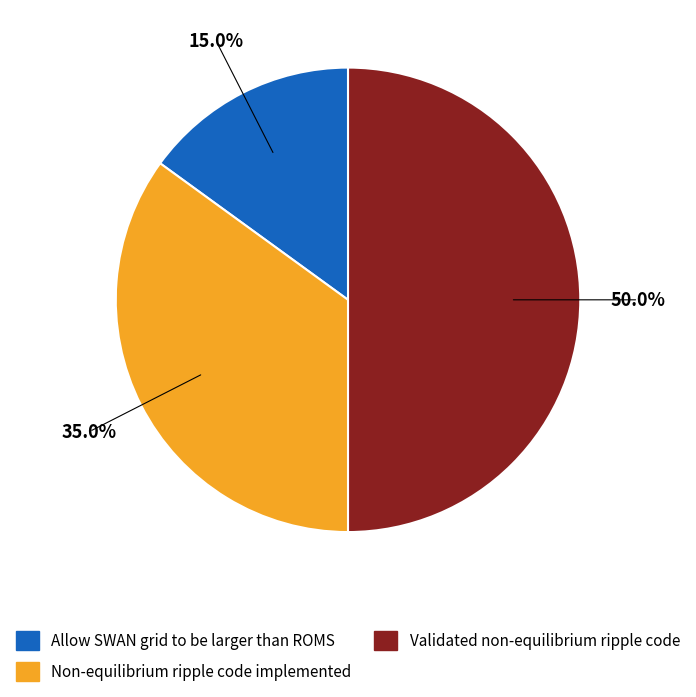

Which category has the smallest portion of the pie?

Allow SWAN grid to be larger than ROMS